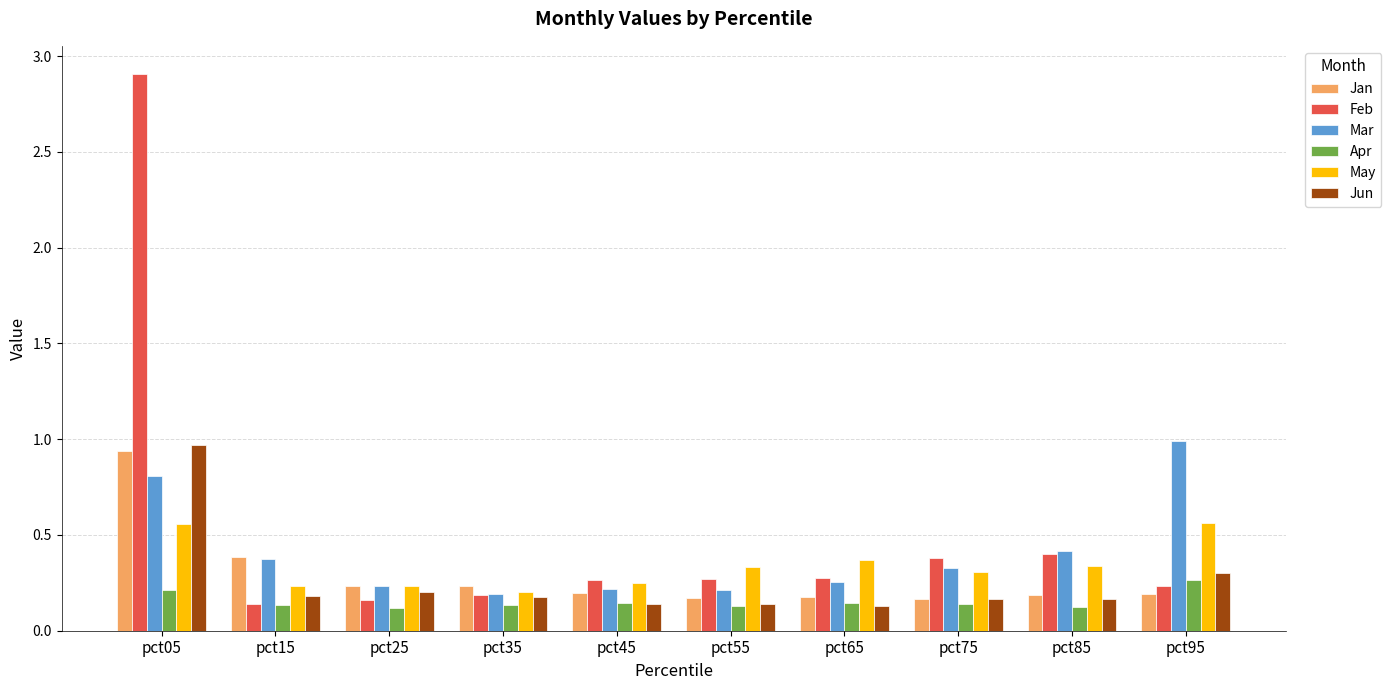

At how many categories does at least one series exceed 2?

1